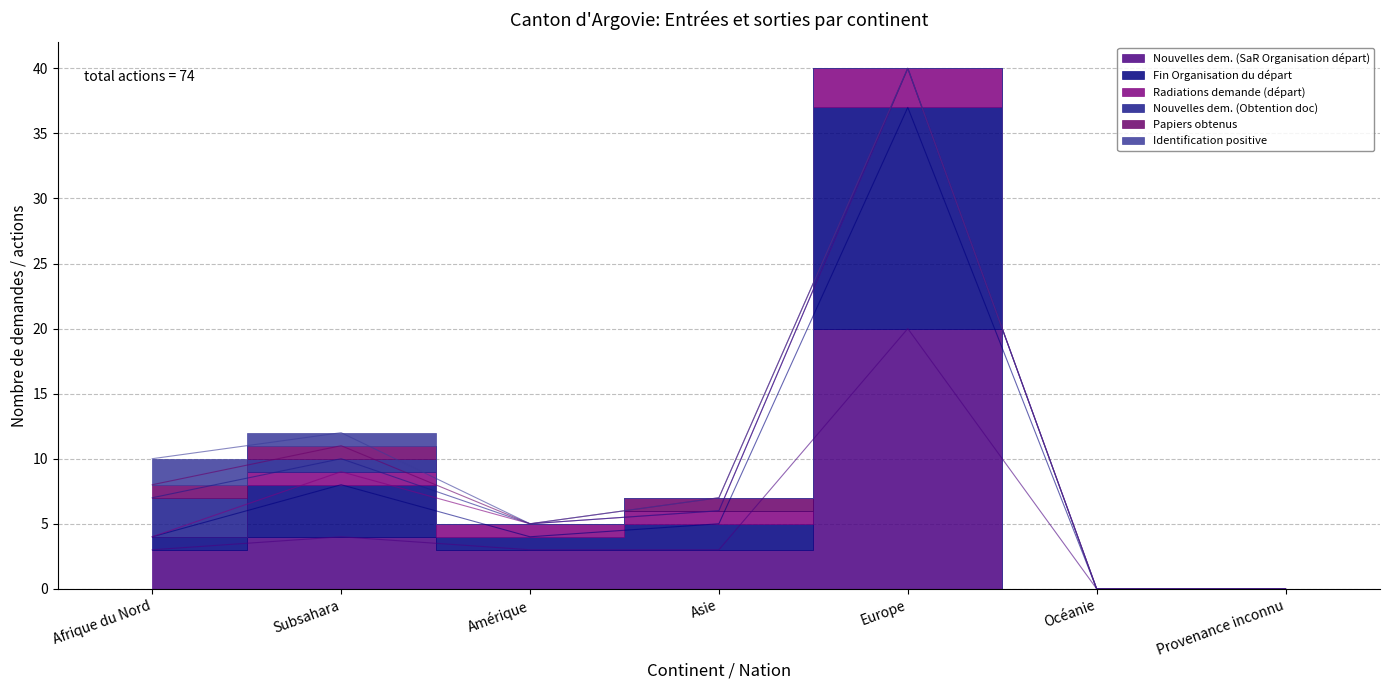

What position from the left is Europe?

5